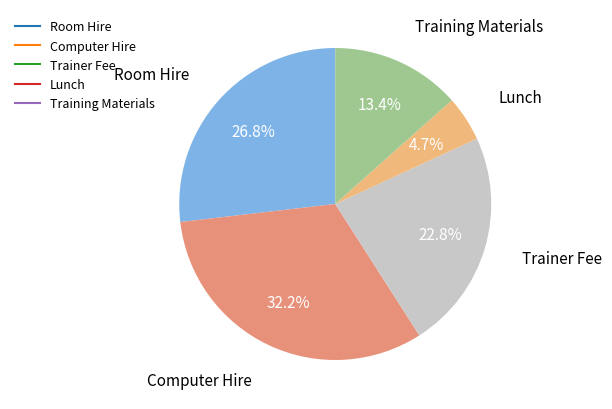

How many segments does this pie chart have?

5